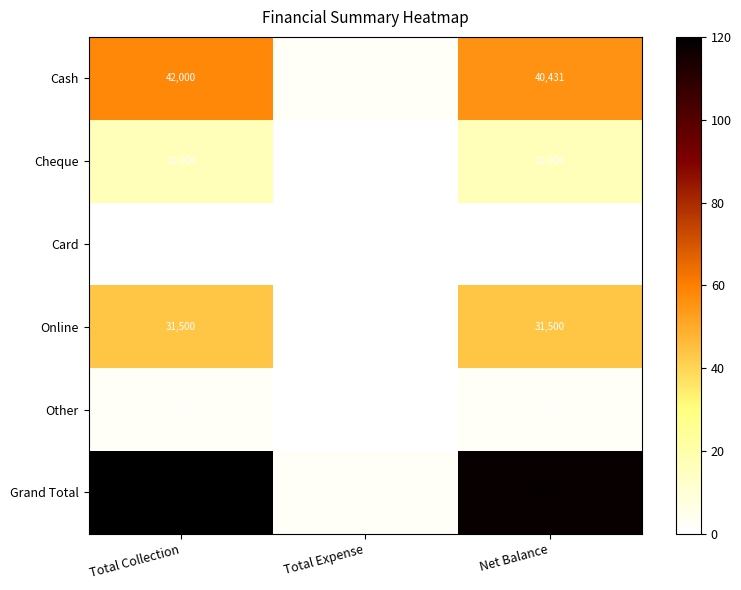

What is the difference between the Cash values at Total Collection and Total Expense?

40431